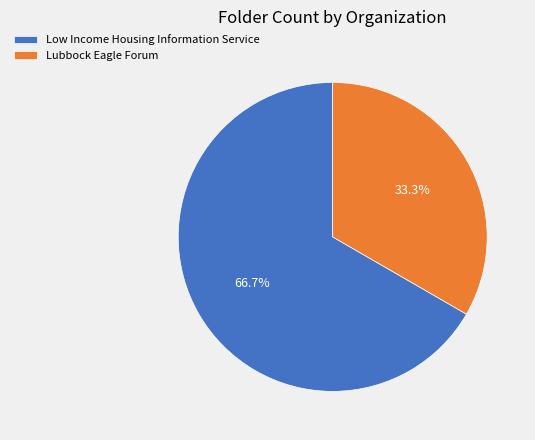

How much of the chart is everything except Lubbock Eagle Forum?

66.7%